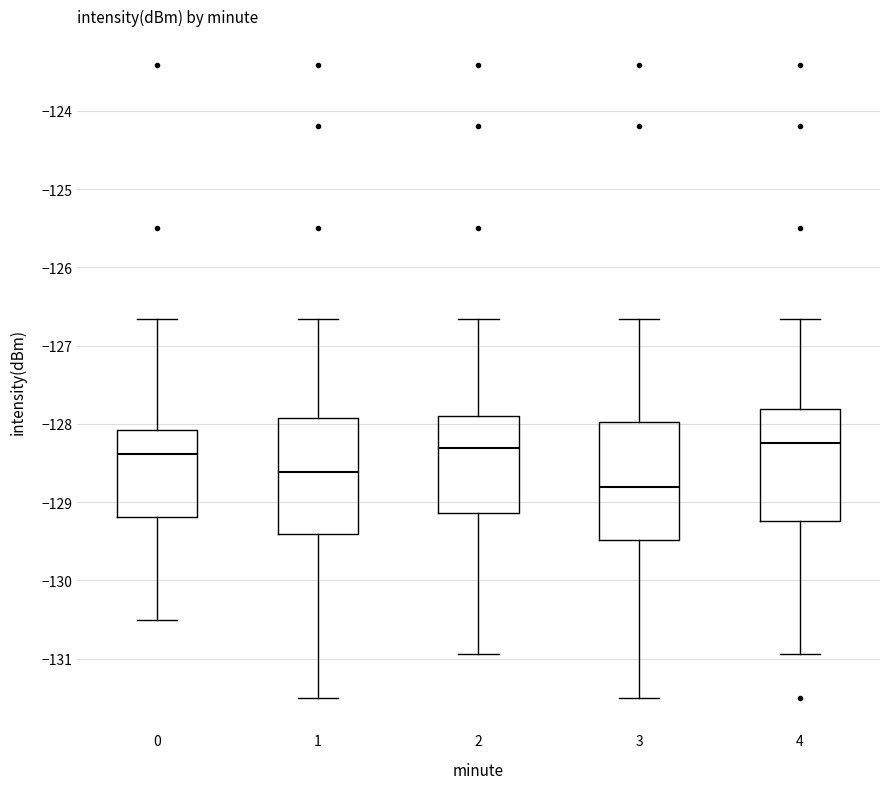

Reading left to right, read every box against the y-axis: the position of its median line, the range the box covers, and the ends of its whiskers. The values are not printed on the chart, so give them approximately, as read against the axis.

0: median -128.4, box -129.2 to -128.1, whiskers -130.5 to -126.7
1: median -128.6, box -129.4 to -127.9, whiskers -131.5 to -126.7
2: median -128.3, box -129.1 to -127.9, whiskers -130.9 to -126.7
3: median -128.8, box -129.5 to -128.0, whiskers -131.5 to -126.7
4: median -128.2, box -129.2 to -127.8, whiskers -130.9 to -126.7